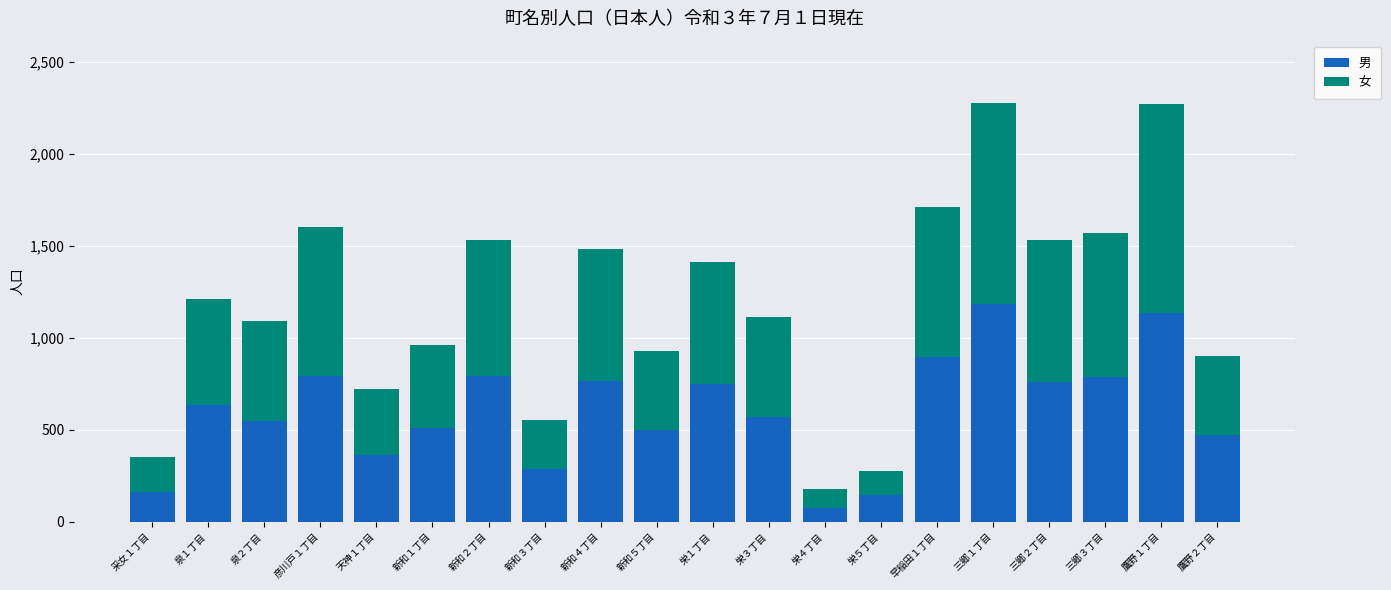

What is the sum of all 男 values?

12133